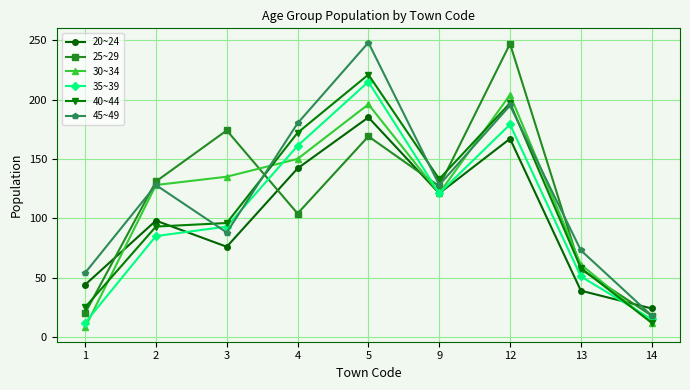

What is the value of the 45~49 point at the 6th from the left?

128